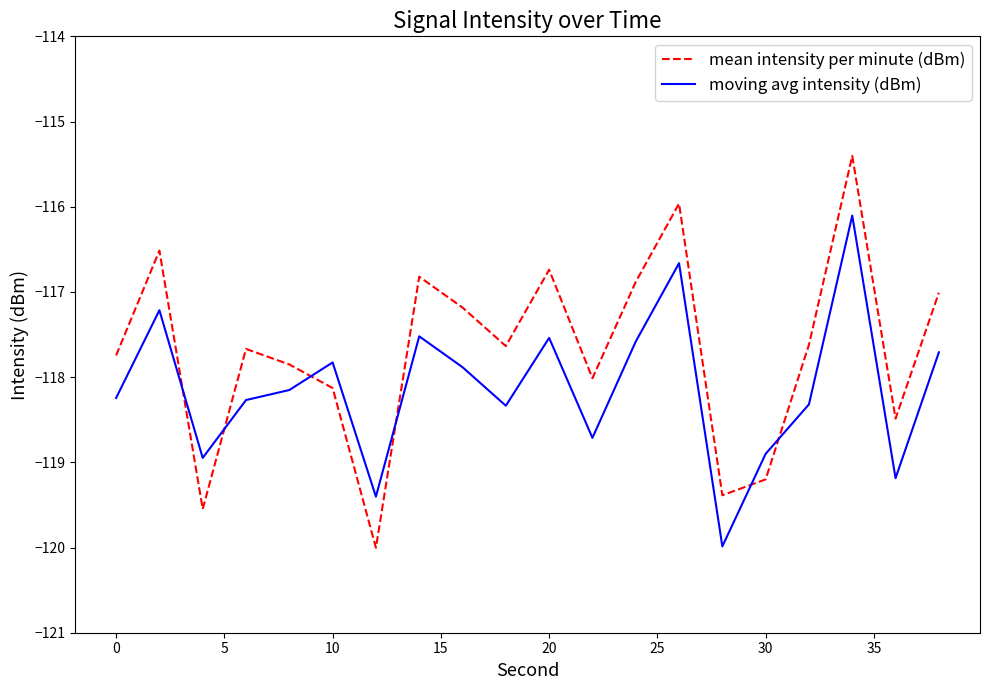

Which series has the widest spread of values?

mean intensity per minute (dBm)